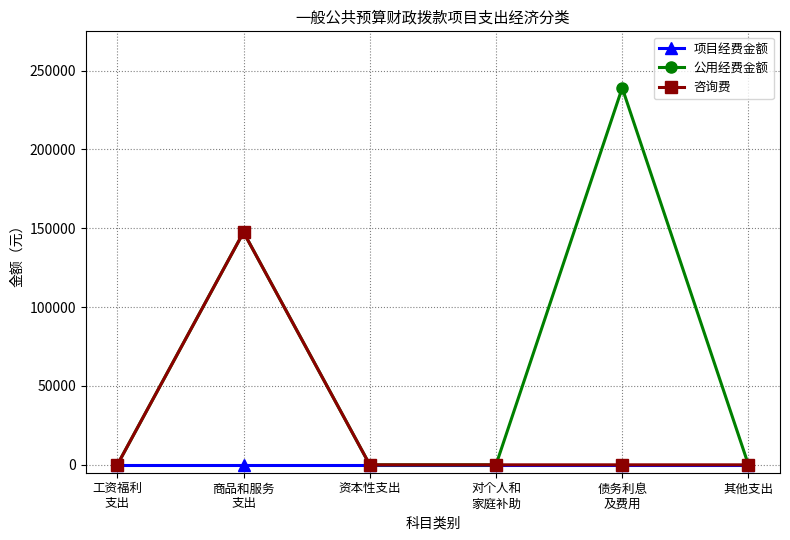

List the series in order of their overall mean, highest first.

公用经费金额, 咨询费, 项目经费金额